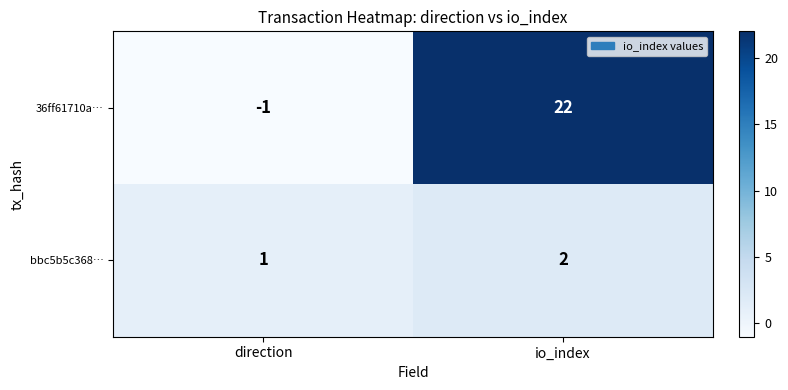

Reading left to right, what are all the values shown in this chart?

36ff61710a…: -1	22
bbc5b5c368…: 1	2